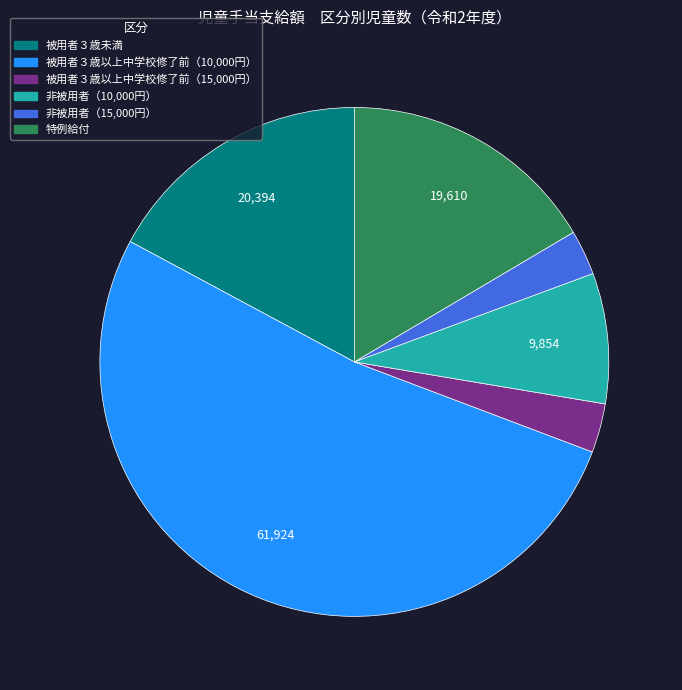

Which category has the biggest portion of the pie?

被用者３歳以上中学校修了前（10,000円）